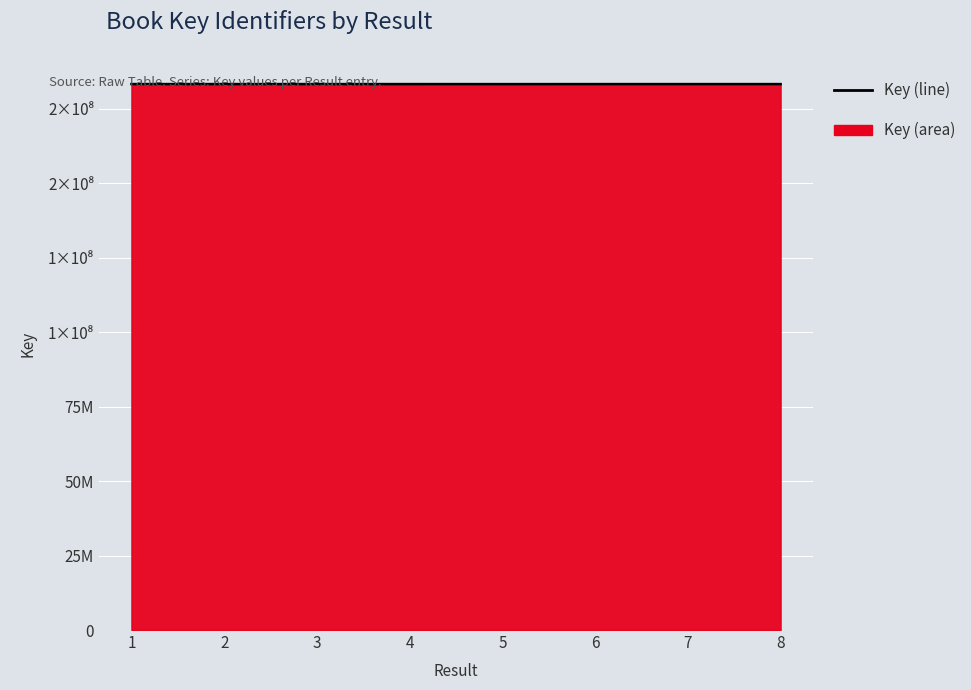

Does the chart display data point markers on the line(s)?

No